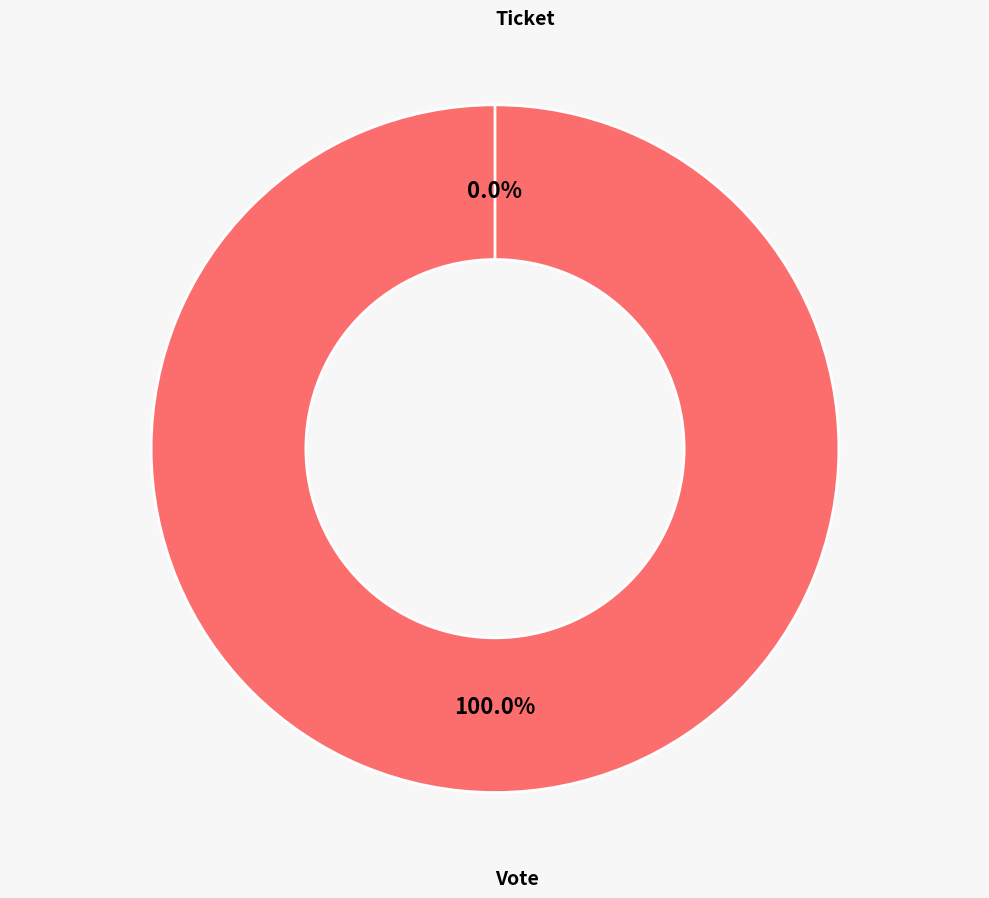

To the nearest percent, what is the combined percentage of Vote and Ticket?

100%